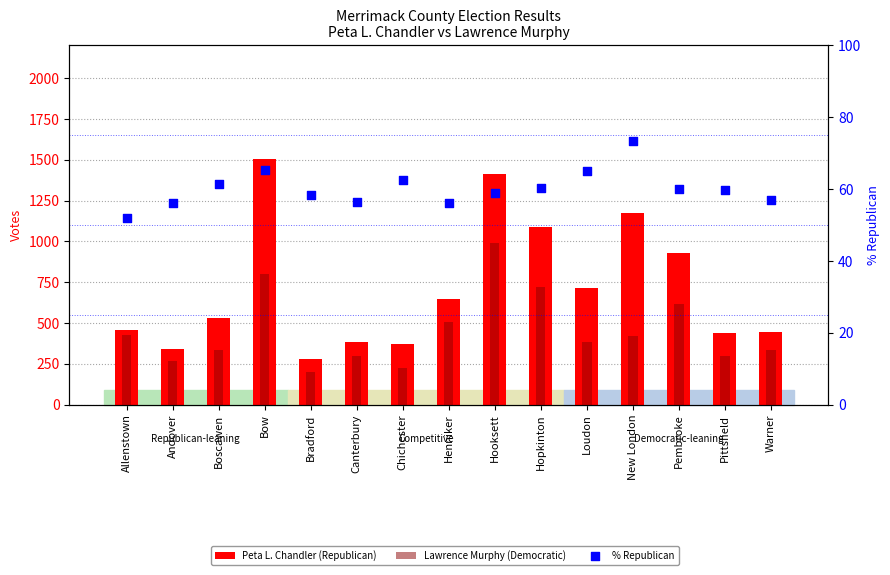

Which series reaches the maximum Y coordinate?

Peta L. Chandler (Republican)